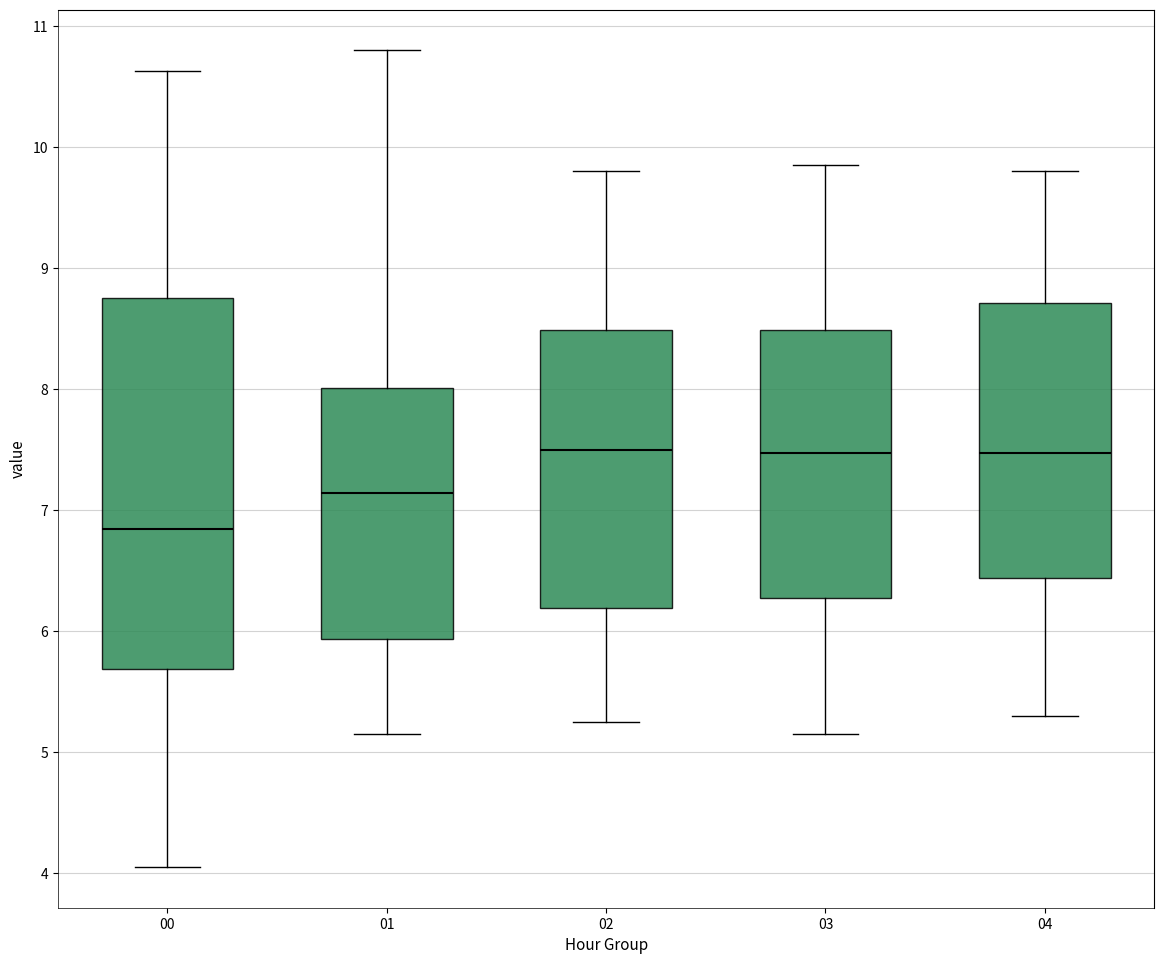

Reading left to right, read every box against the y-axis: the position of its median line, the range the box covers, and the ends of its whiskers. The values are not printed on the chart, so give them approximately, as read against the axis.

00: median 6.8, box 5.7 to 8.8, whiskers 4.1 to 10.6
01: median 7.1, box 5.9 to 8.0, whiskers 5.2 to 10.8
02: median 7.5, box 6.2 to 8.5, whiskers 5.3 to 9.8
03: median 7.5, box 6.3 to 8.5, whiskers 5.2 to 9.9
04: median 7.5, box 6.4 to 8.7, whiskers 5.3 to 9.8